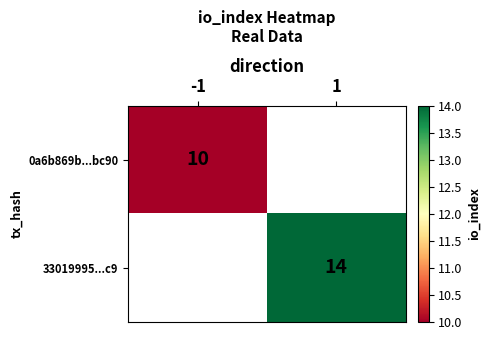

True or false: 0a6b869b...bc90 has a value of 18 at -1.

False